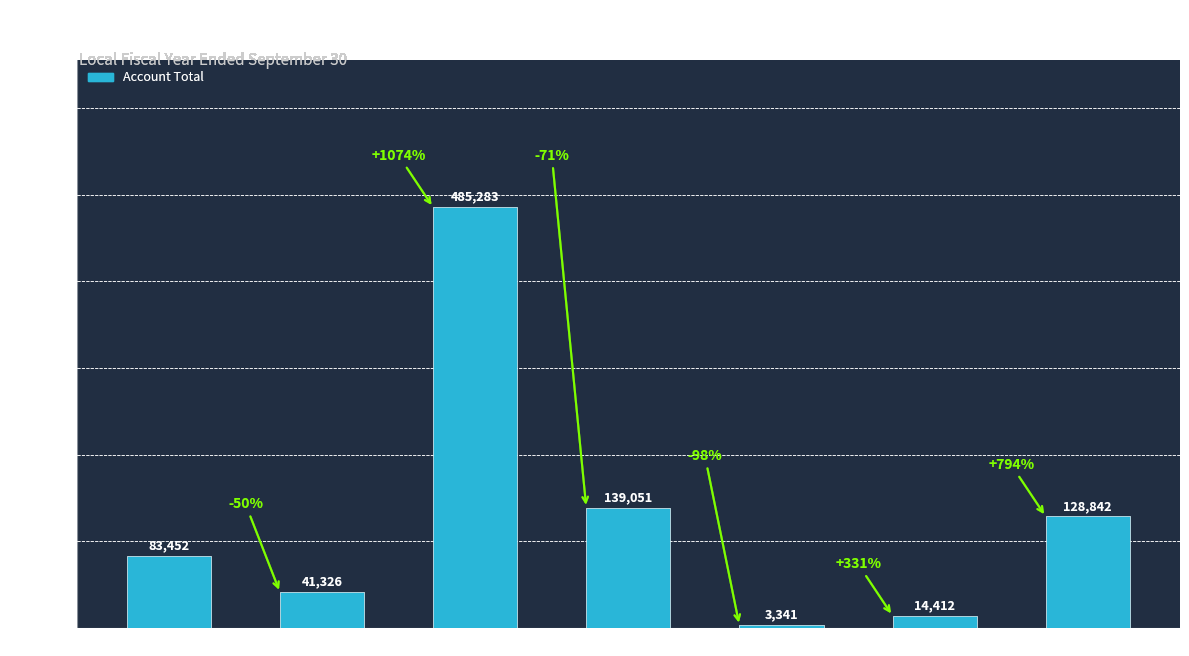

True or false: the data shows 194474 at Intergovernmental.

False